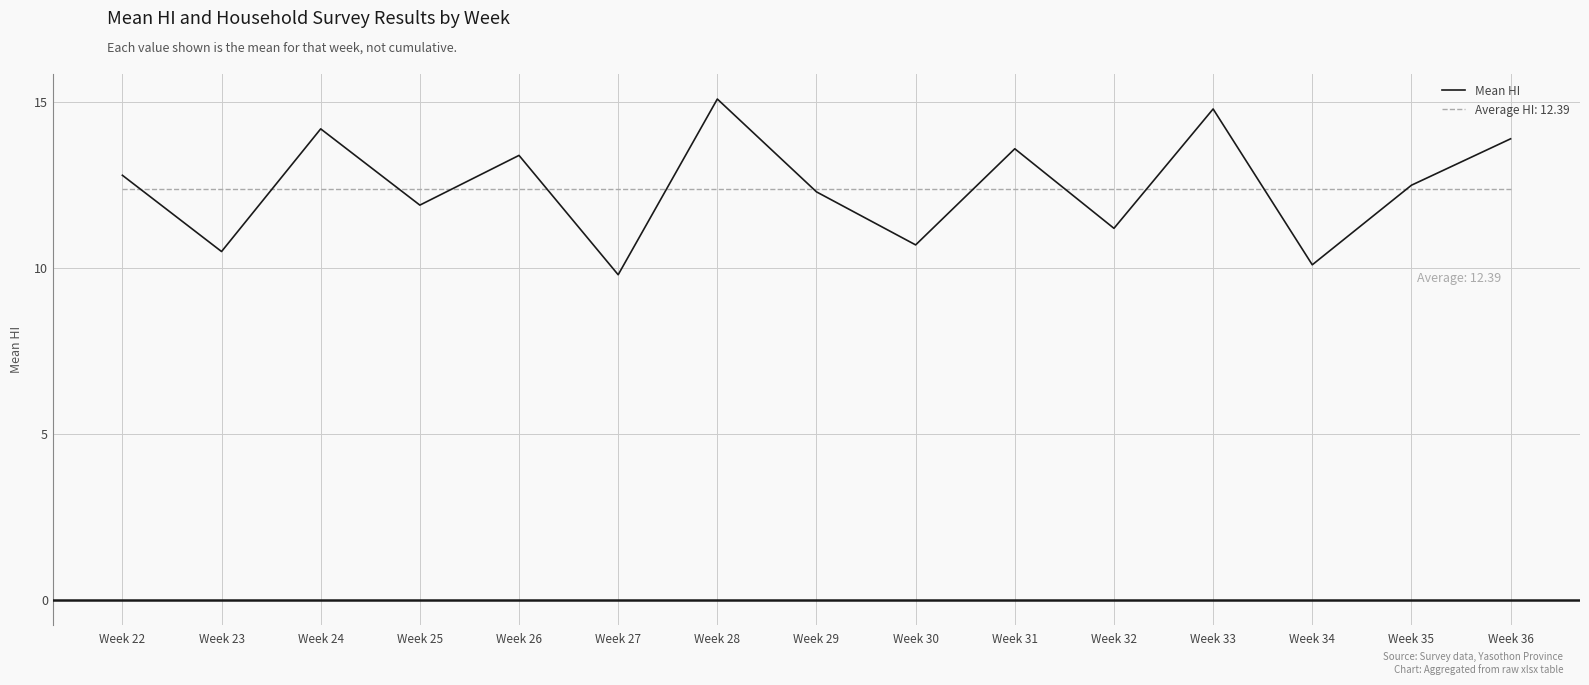

Is it true that Mean HI equals 7.0 at Week 25?

False